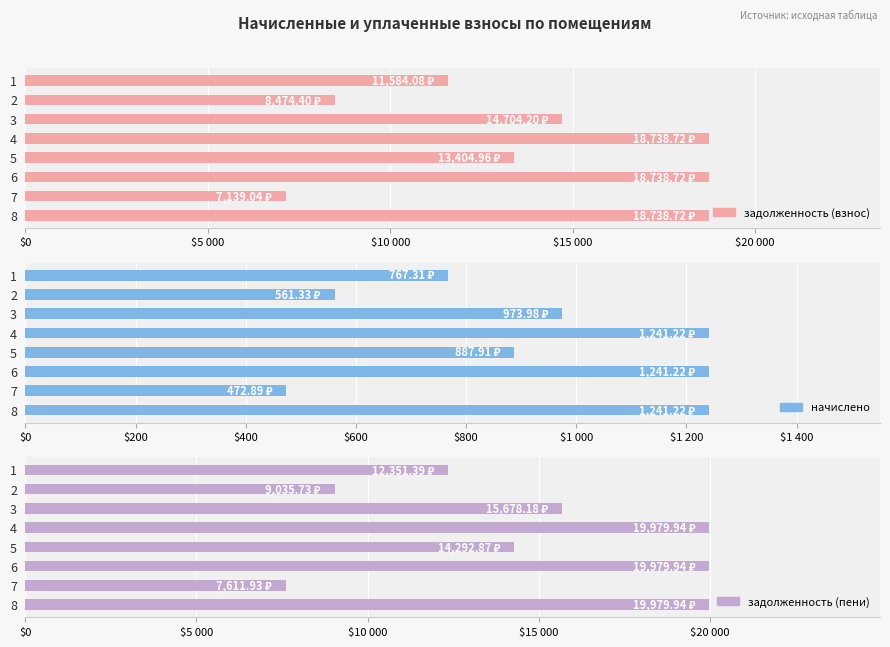

What is the greatest value displayed?

19979.9